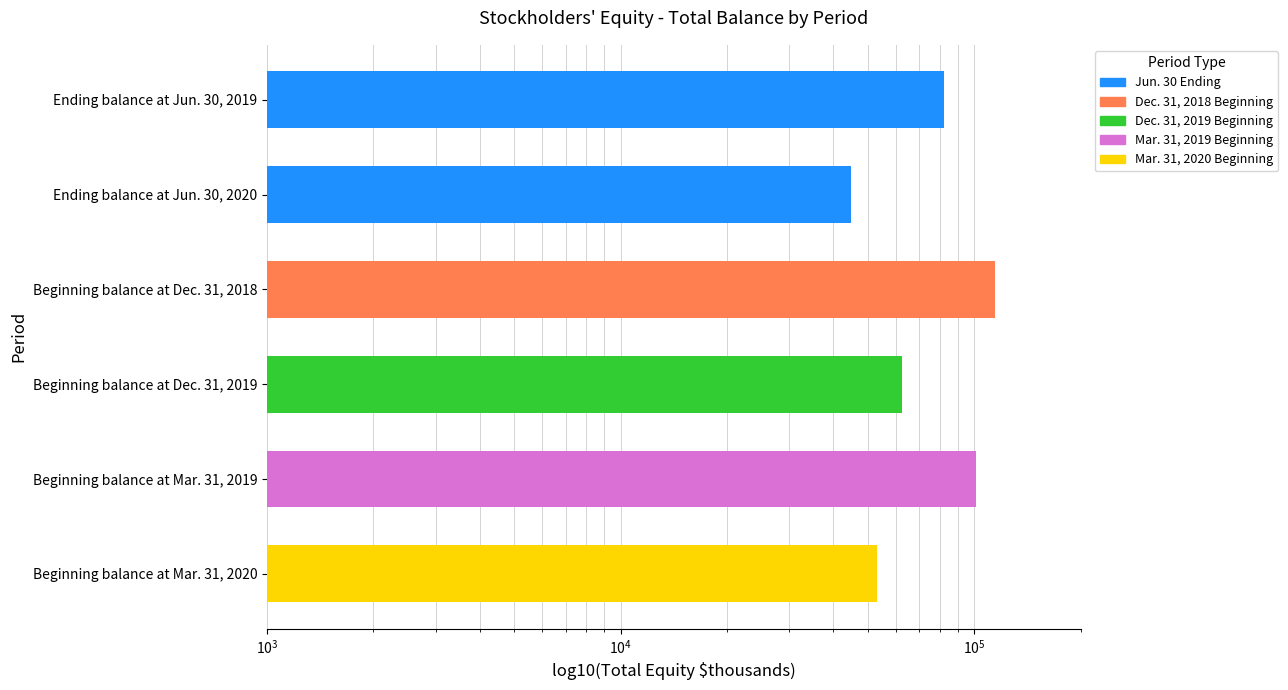

What is the value of the 1st bar from the left?

81985